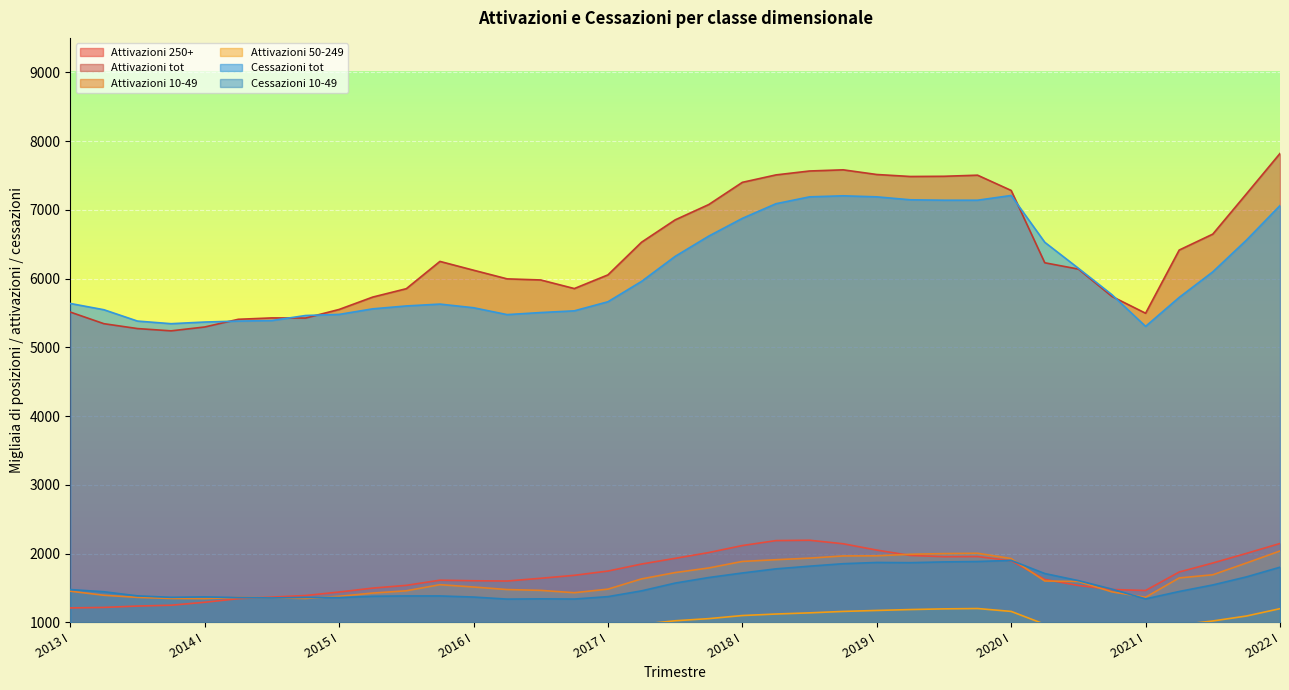

What is the value of the Cessazioni 10-49 point at the 12th from the left?

1363